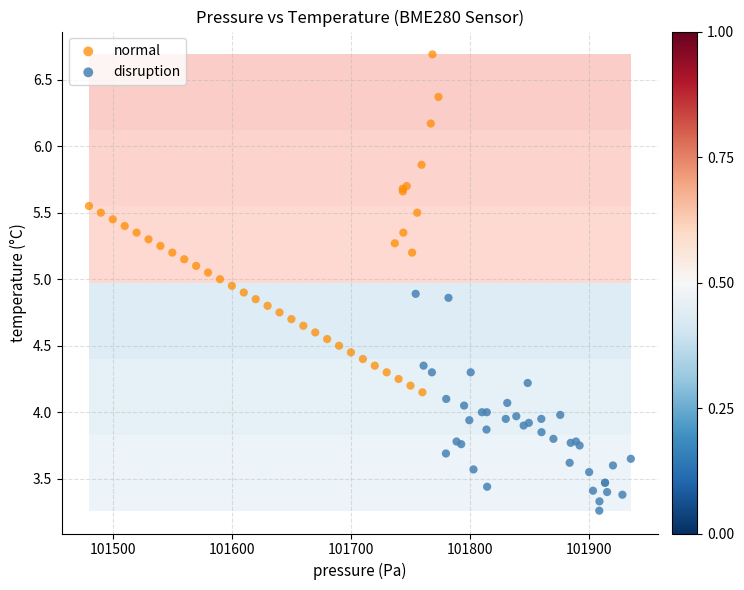

Which series contains the highest Y value?

normal